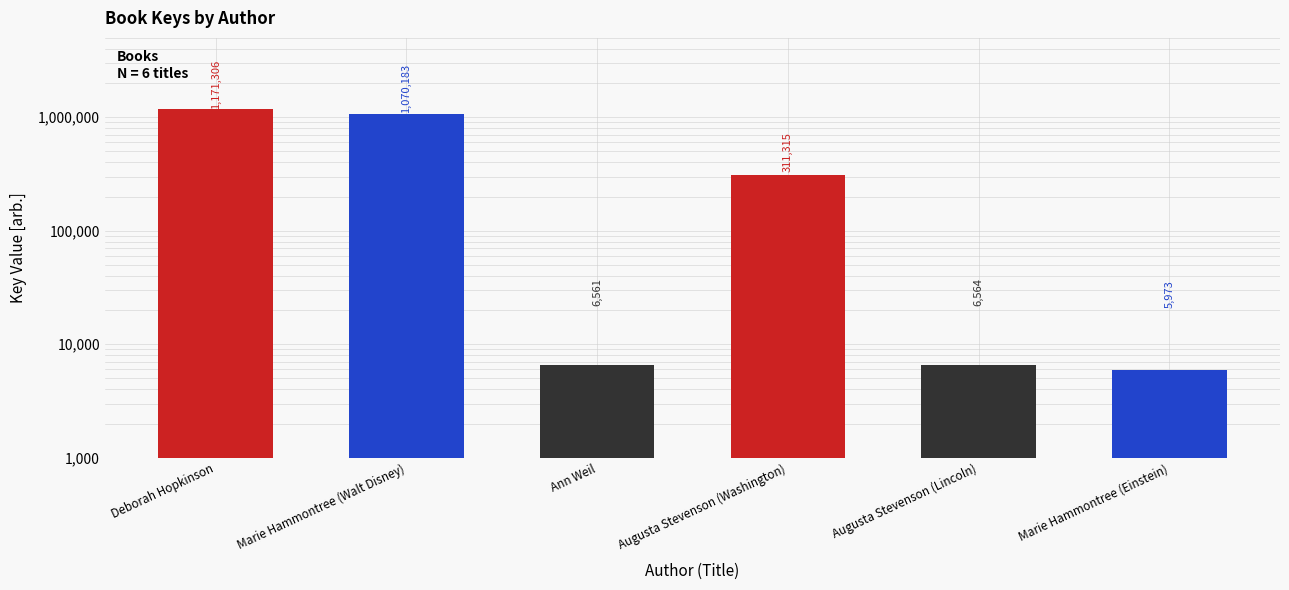

List the labels in order of value, largest first.

Deborah Hopkinson, Marie Hammontree (Walt Disney), Augusta Stevenson (Washington), Augusta Stevenson (Lincoln), Ann Weil, Marie Hammontree (Einstein)